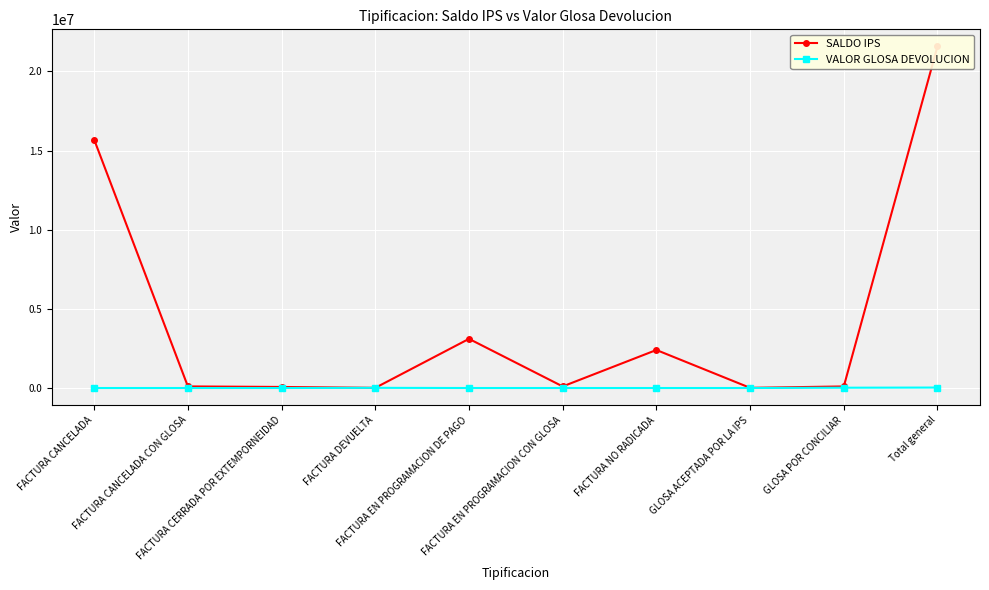

True or false: SALDO IPS and VALOR GLOSA DEVOLUCION intersect in this chart.

False